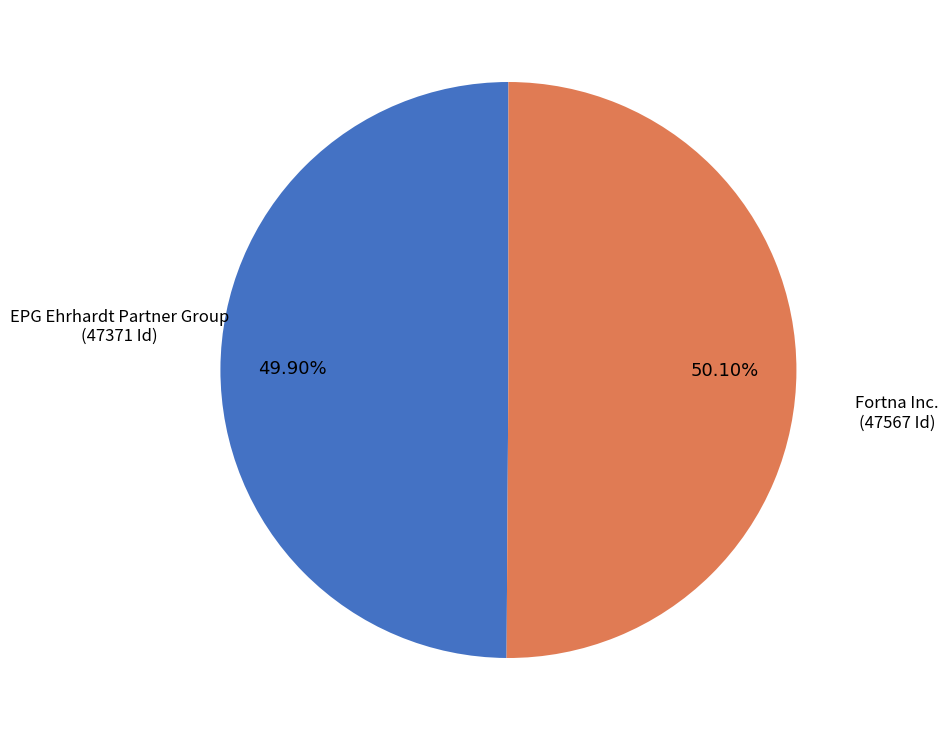

Is there a majority slice in this chart?

Yes